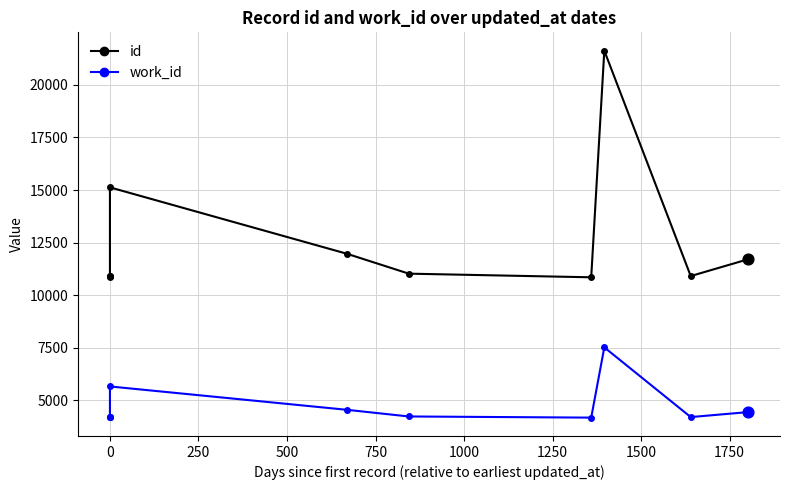

Which series contains the lowest Y value?

work_id